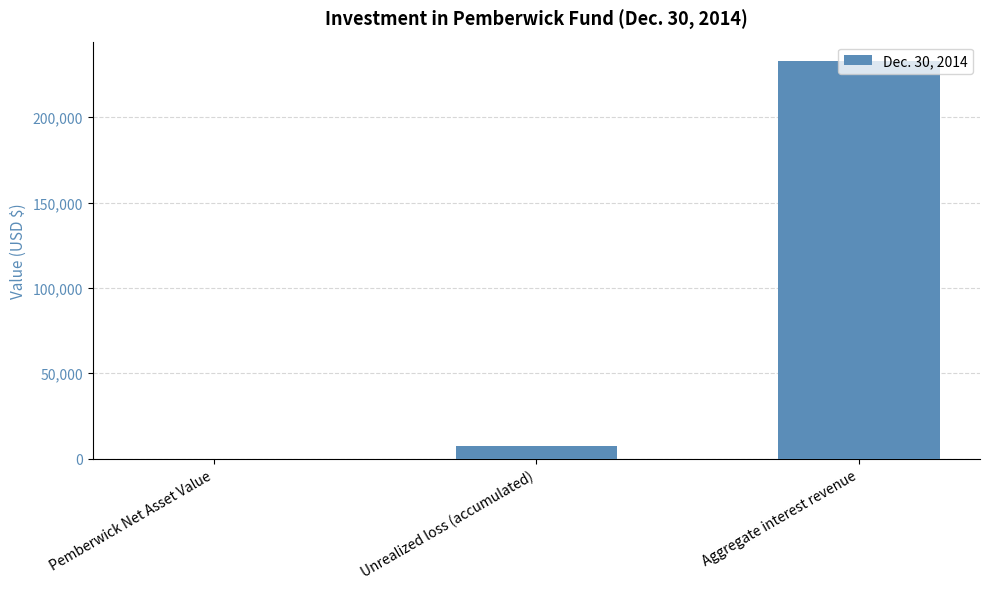

What is the sum of all values?

240327.0